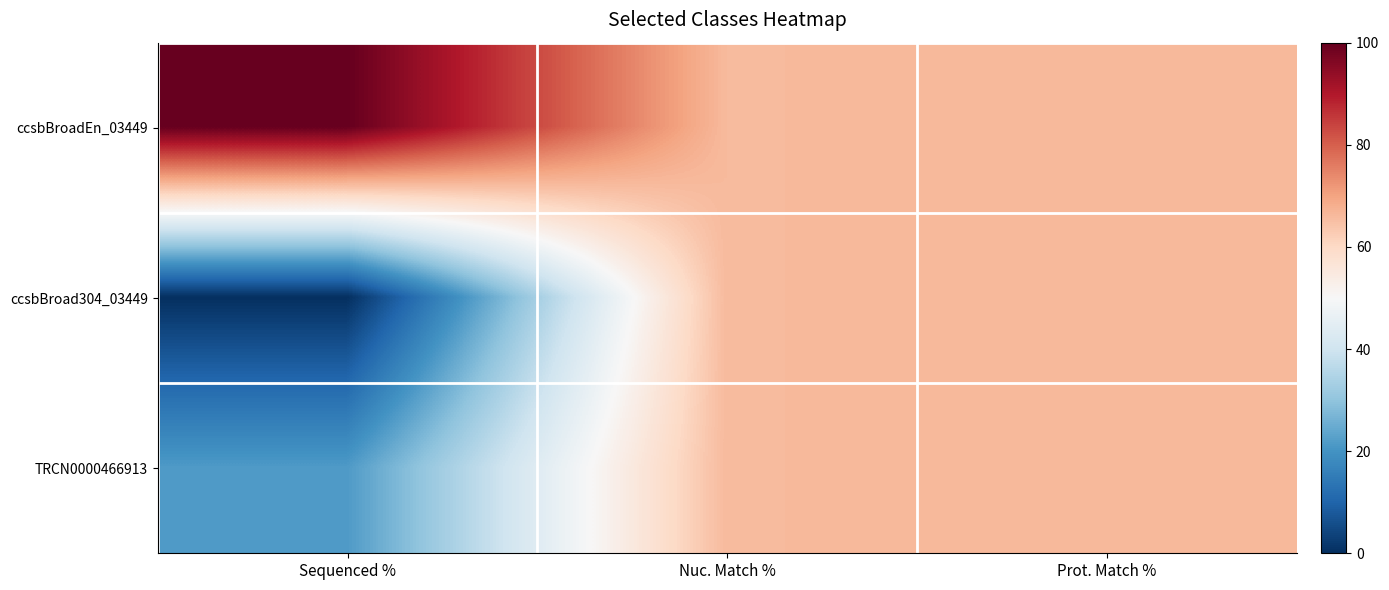

Count the number of data series in this chart.

3